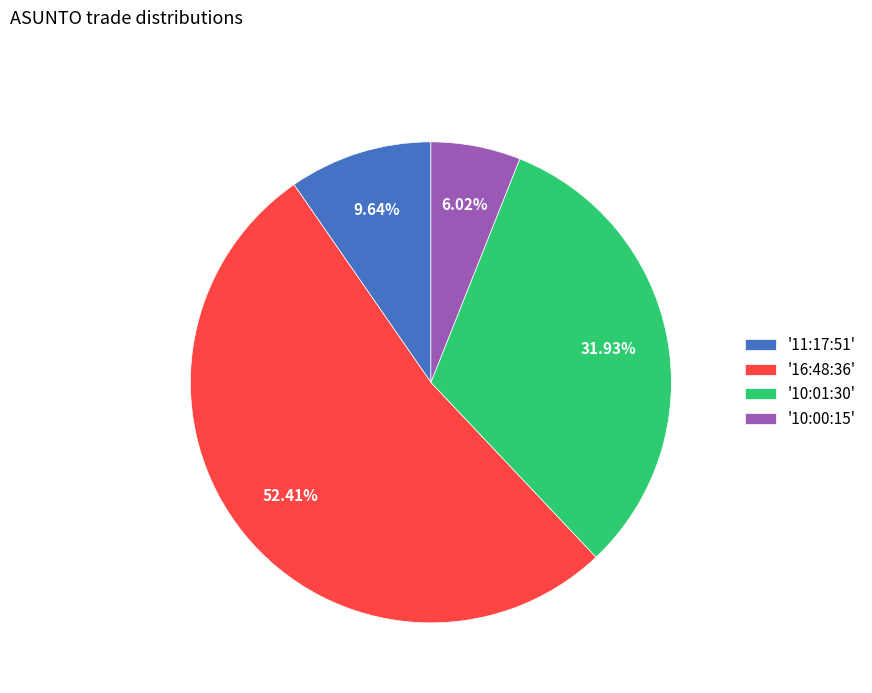

To the nearest percent, what is the average slice percentage?

25%